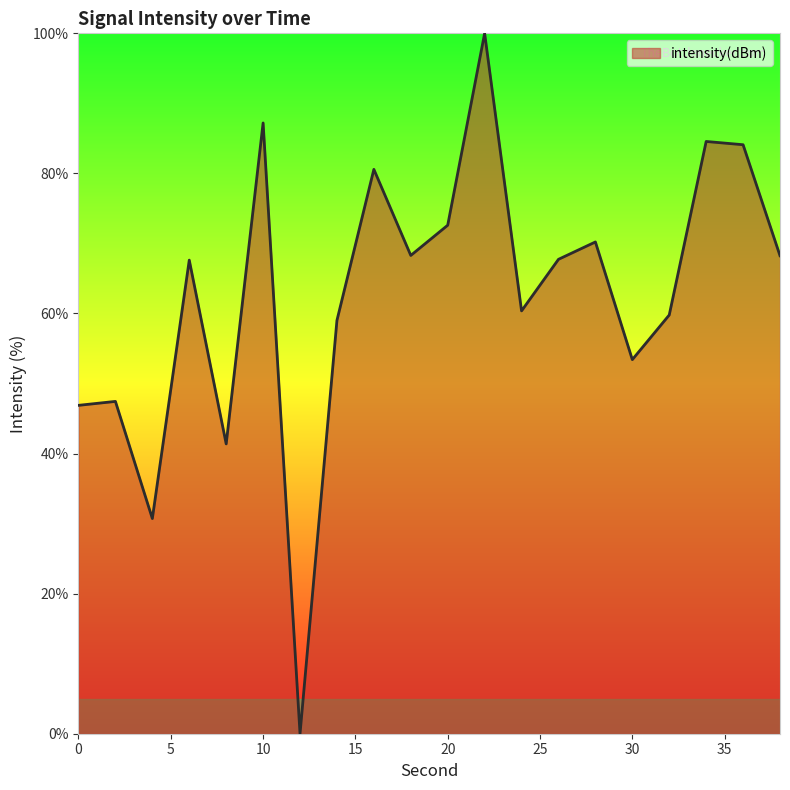

How many lines are shown in the chart?

1